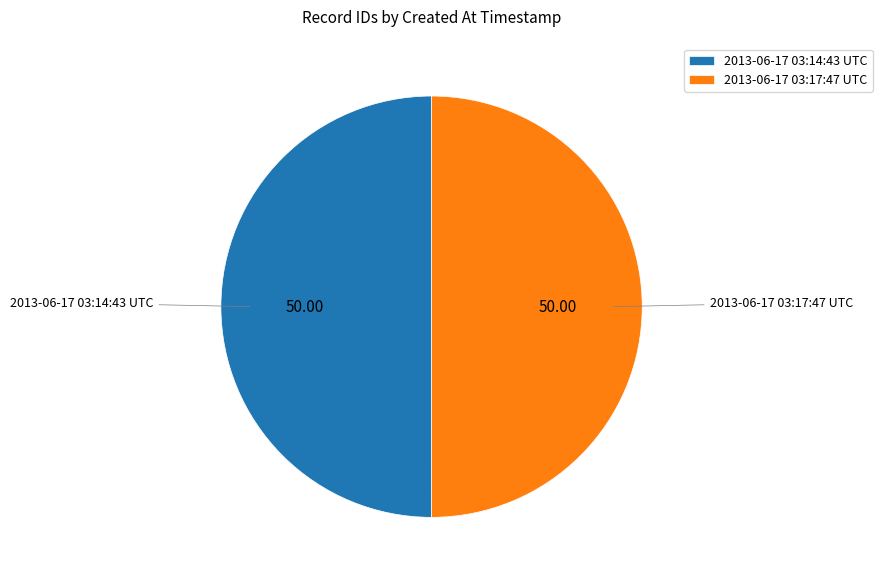

Approximately how many times larger is the value at 2013-06-17 03:14:43 UTC compared to 2013-06-17 03:17:47 UTC?

1.0